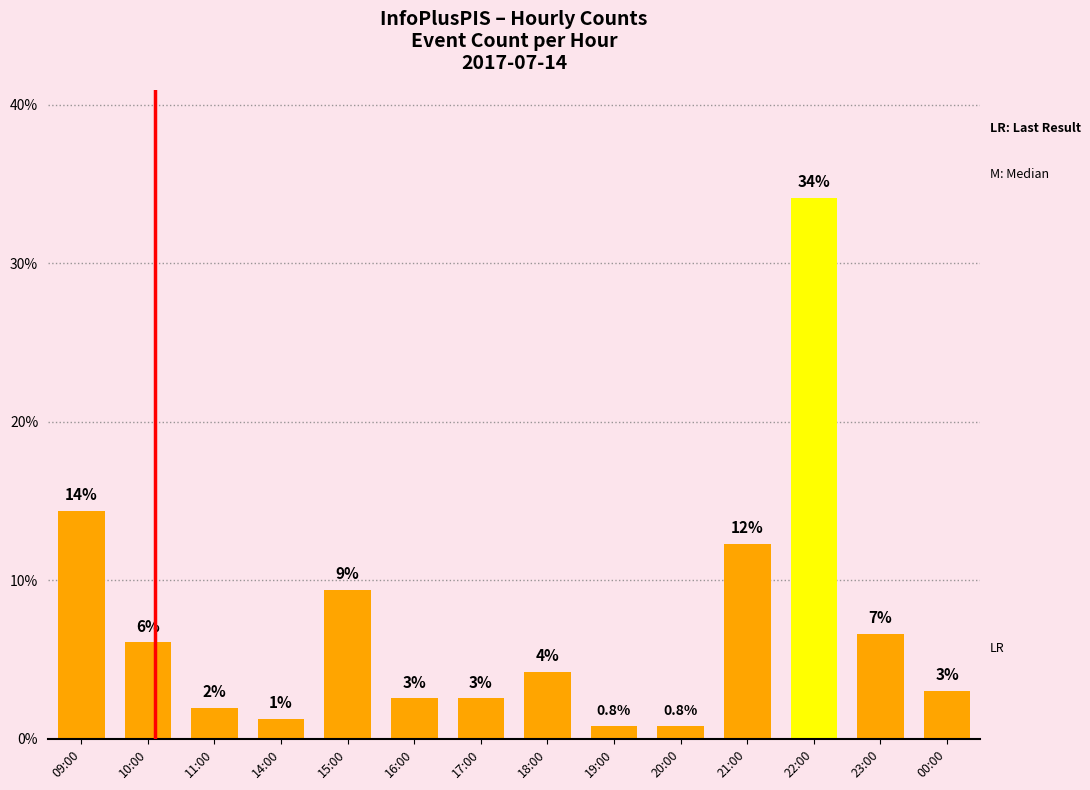

At which label is the value closest to 17?

09:00